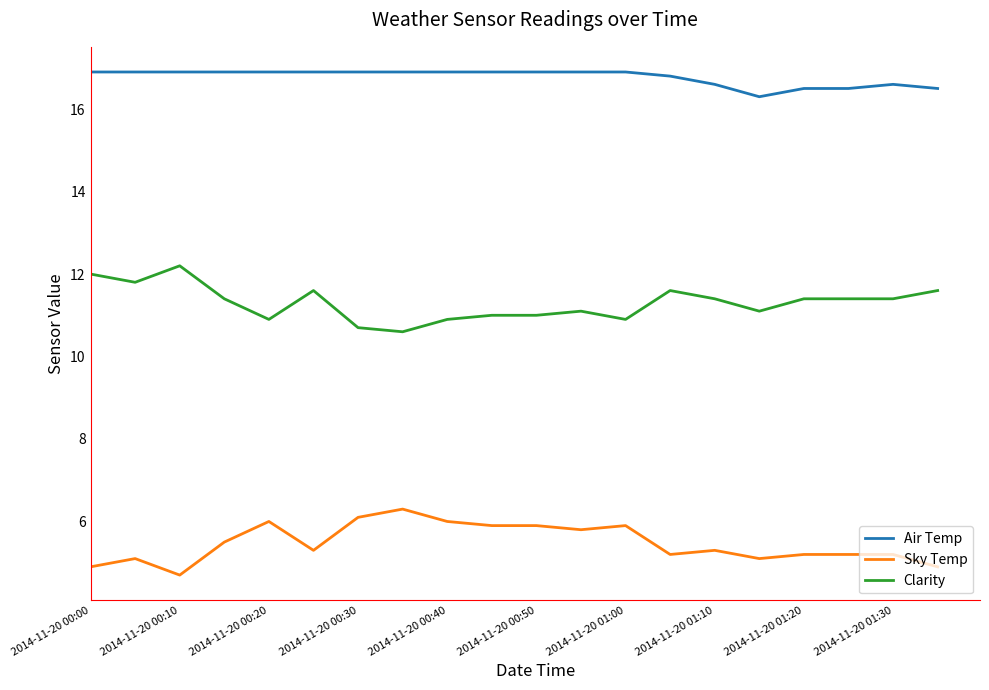

What is the highest value of the Sky Temp series?

6.3